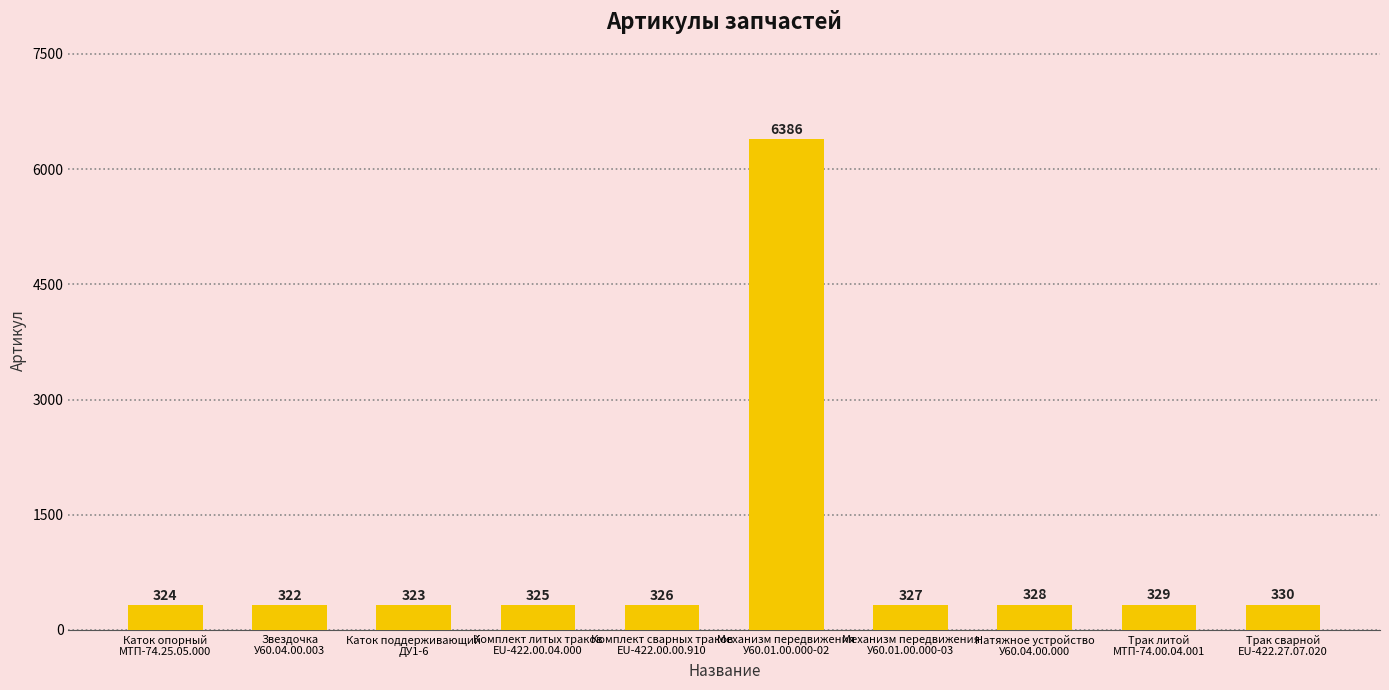

Which category has the highest value across all series?

Механизм передвижения
У60.01.00.000-02